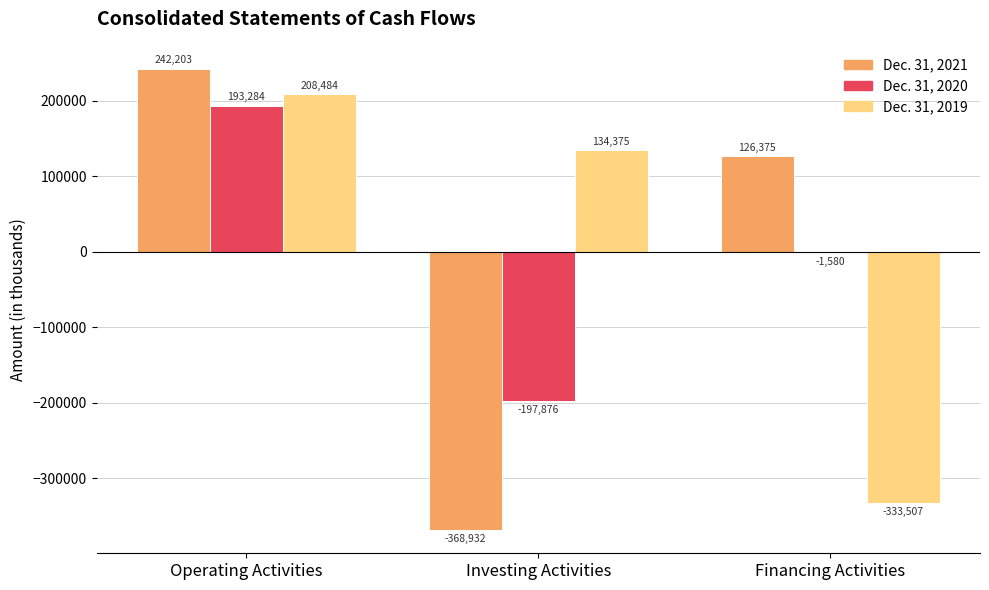

At which category is the sum across all series the highest?

Operating Activities